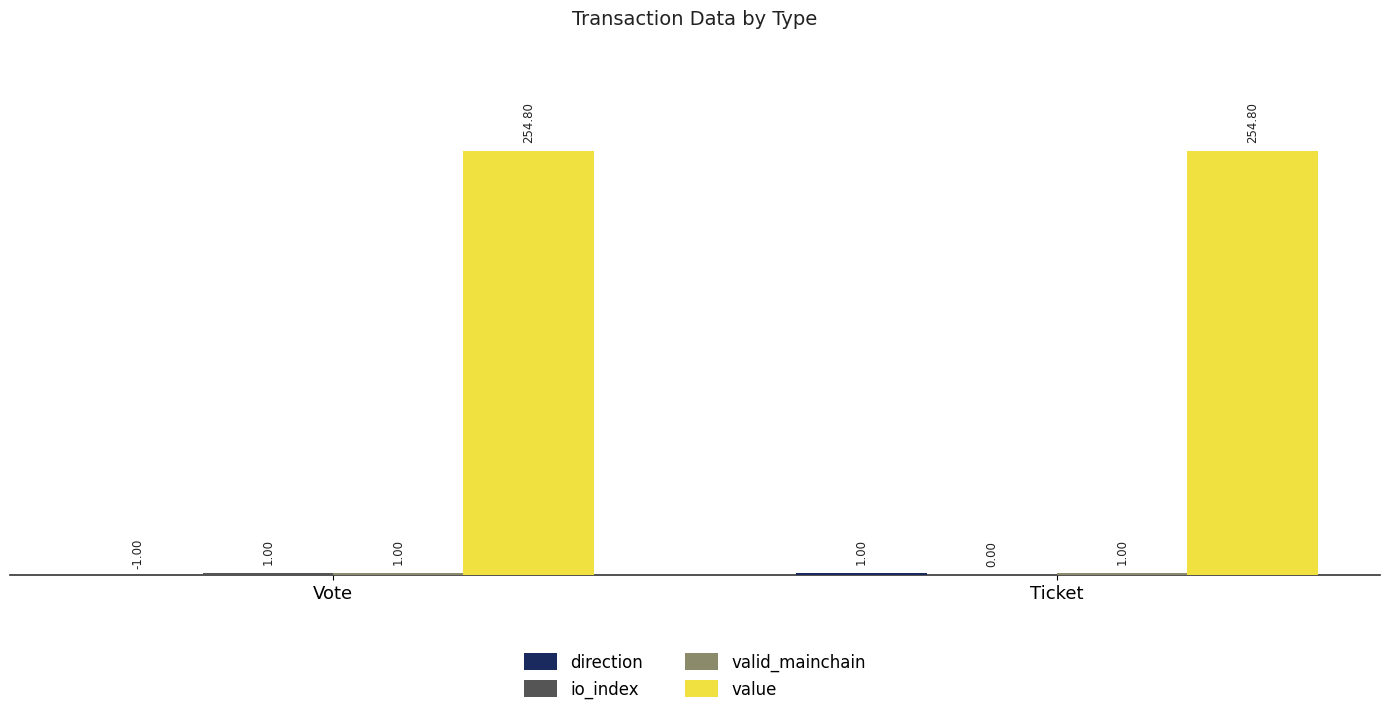

Which series has the largest total across all categories?

value